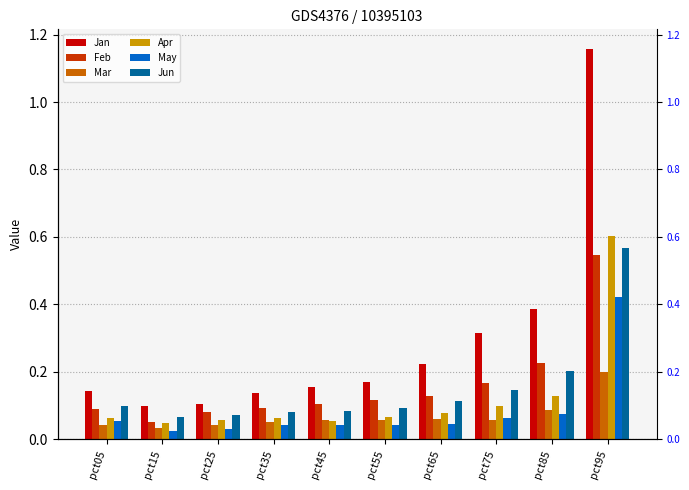

What is the value of the Jun bar at the 5th from the left?

0.1